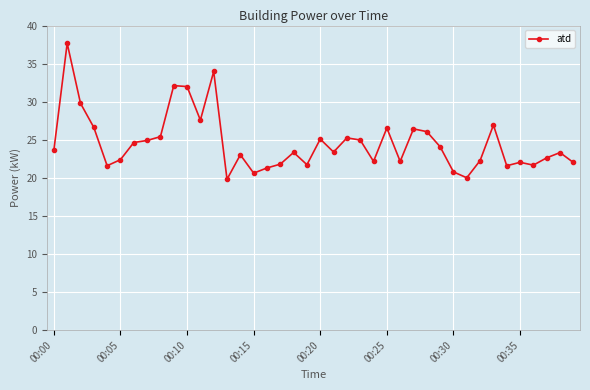

Does the chart display data point markers on the line(s)?

Yes